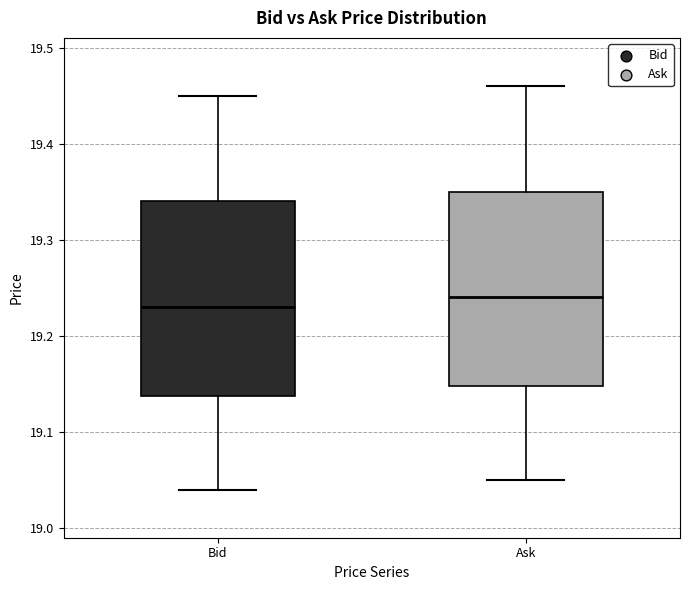

Where does the median line of the box for Ask sit on the y-axis? The values are not printed on the chart, so give them approximately, as read against the axis.

19.24